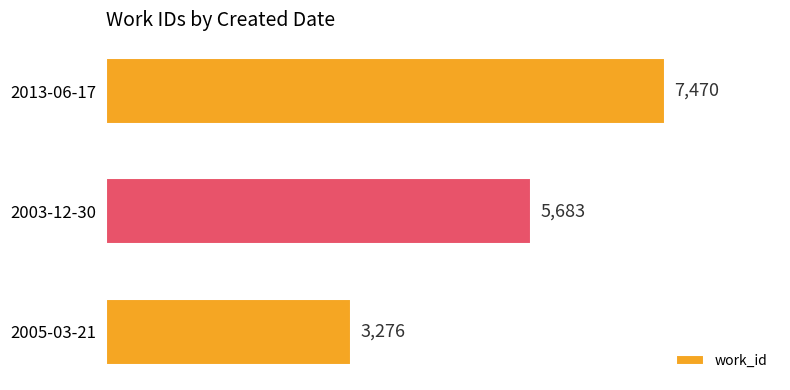

Rank the categories by value from lowest to highest.

2005-03-21, 2003-12-30, 2013-06-17